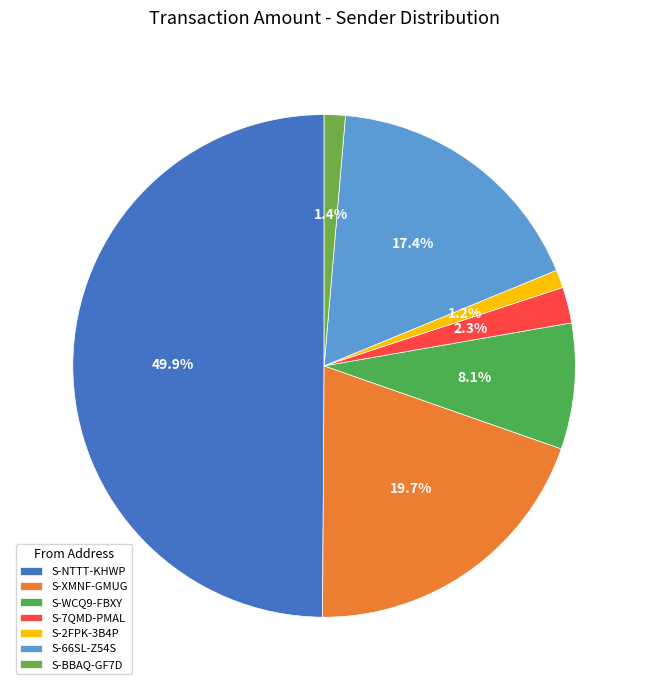

Is there a majority slice in this chart?

No